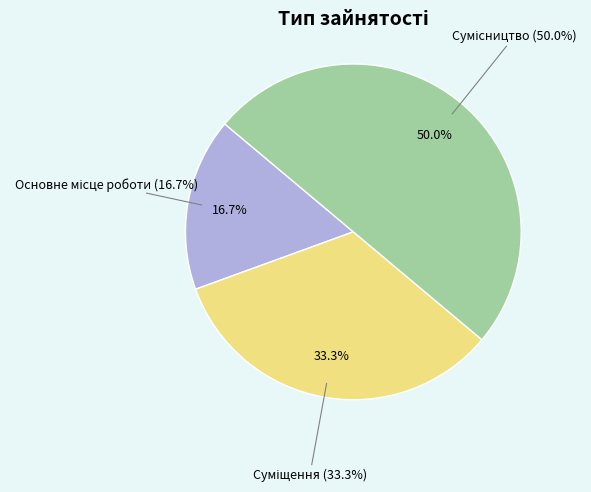

Rank the categories by value from lowest to highest.

Основне місце роботи, Суміщення, Сумісництво